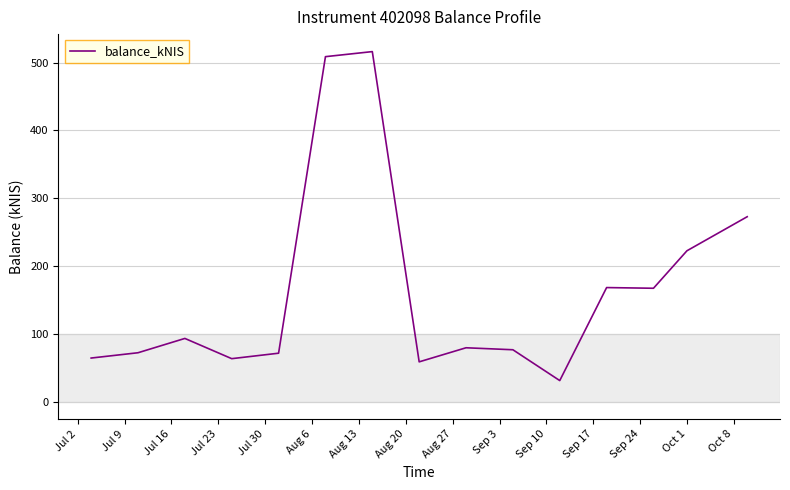

What is the average value?

164.3